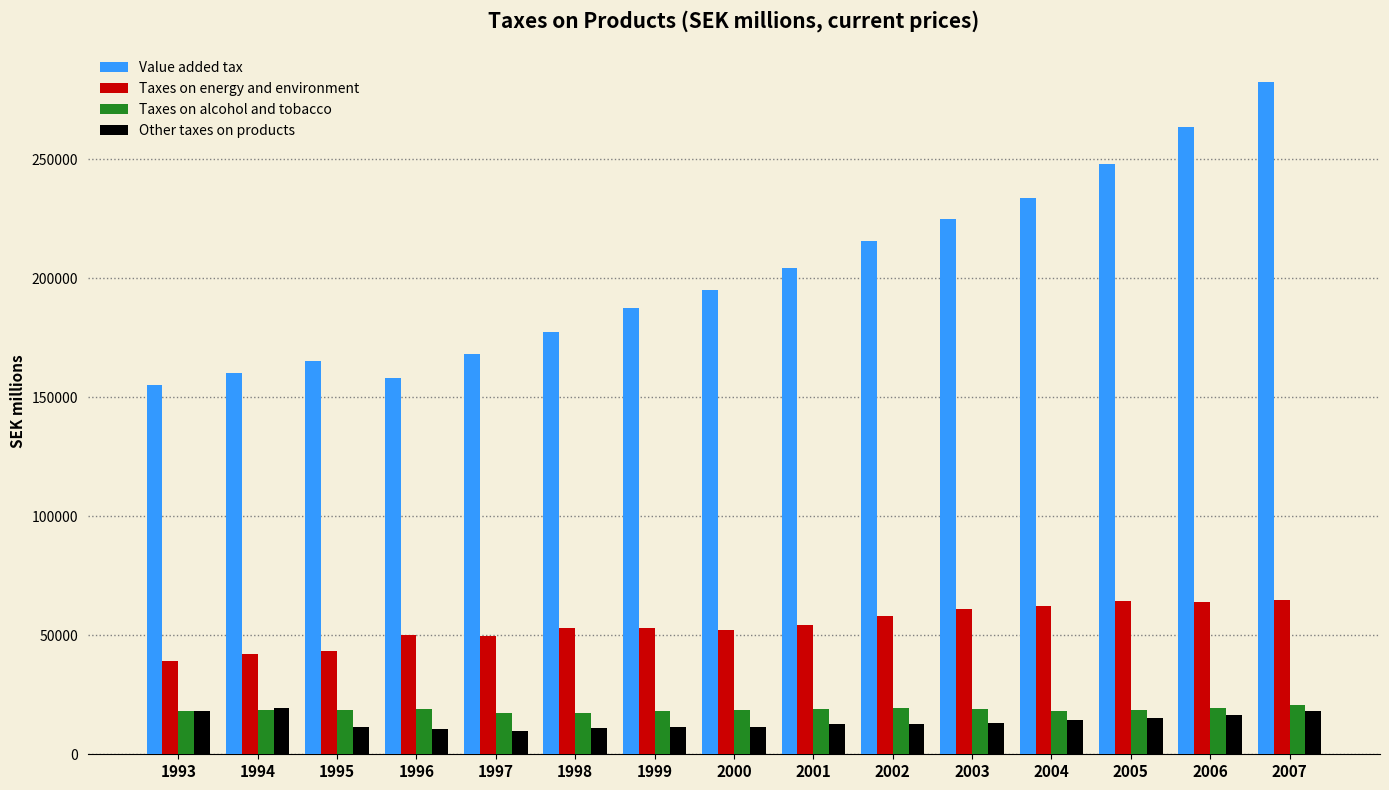

What is the greatest value displayed?

282585